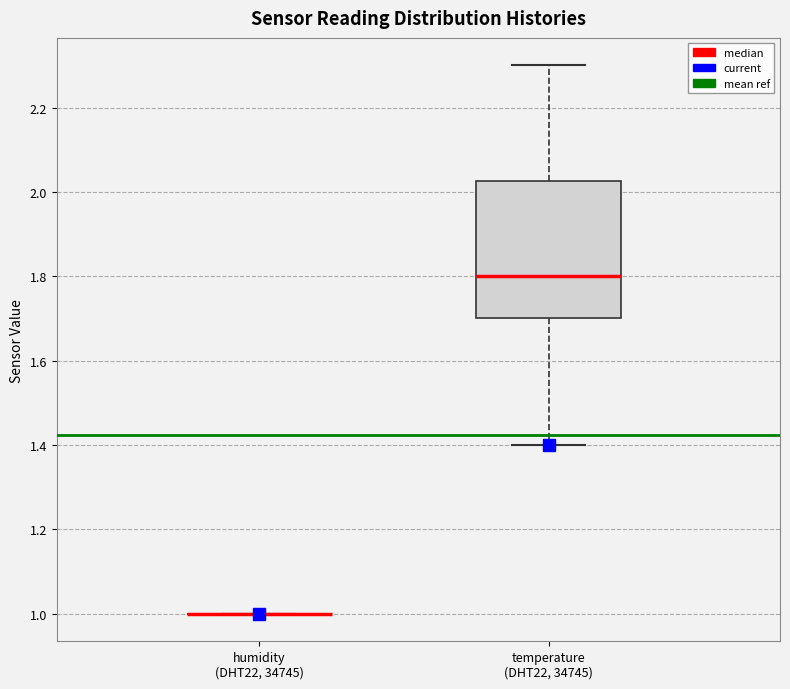

Where does the upper whisker of the box for temperature (DHT22, 34745) end on the y-axis? The values are not printed on the chart, so give them approximately, as read against the axis.

2.30